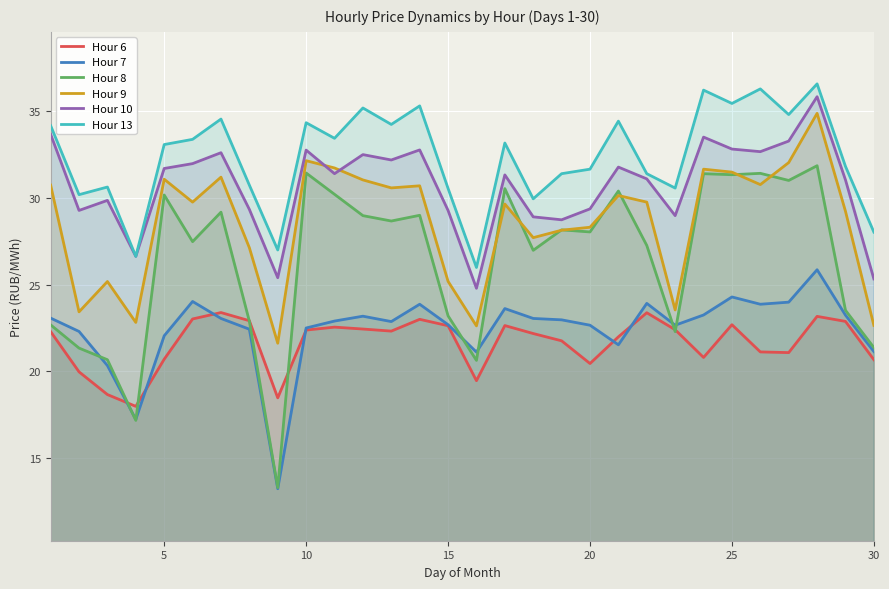

What are all the series names shown in the legend?

Hour 6, Hour 7, Hour 8, Hour 9, Hour 10, Hour 13